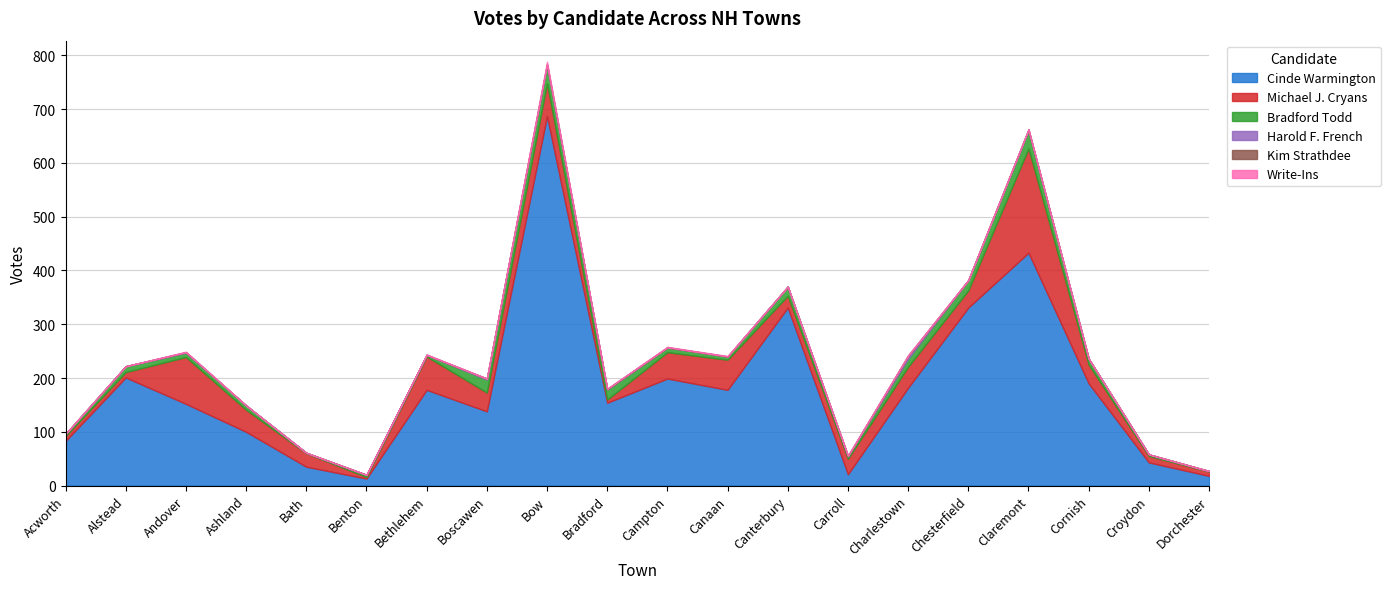

What is the difference between the second highest and second lowest values in the Harold F. French series?

2